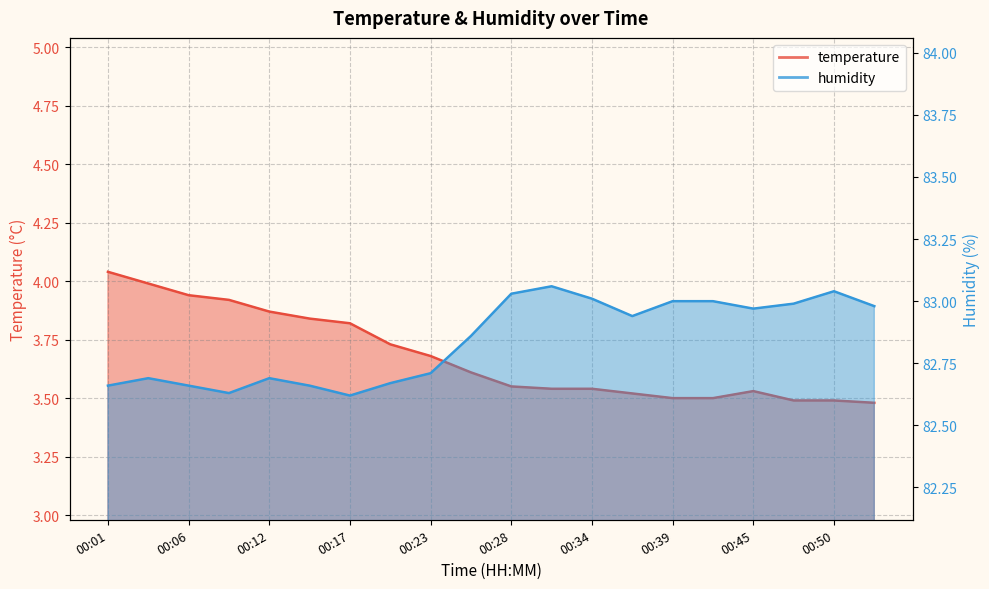

Between 00:01 and 00:15, which series saw the biggest shift?

temperature